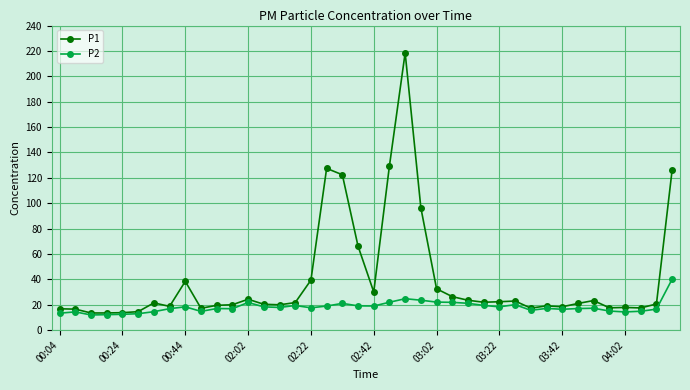

What is the value of the P2 point at the 18th from the left?

19.0